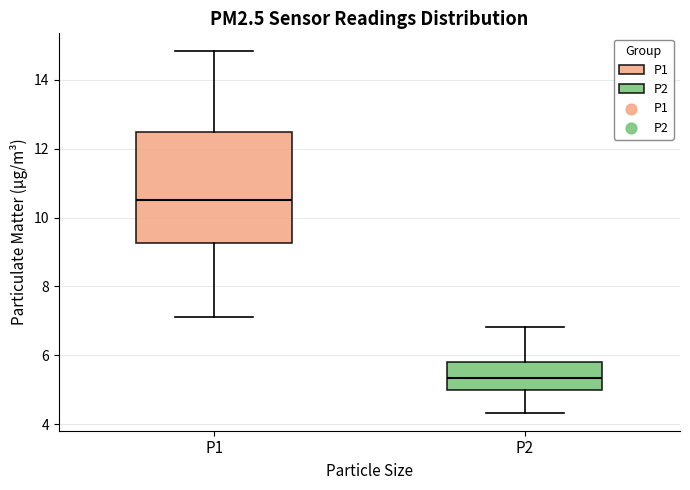

Where does the upper whisker of the box for P2 end on the y-axis? The values are not printed on the chart, so give them approximately, as read against the axis.

6.8